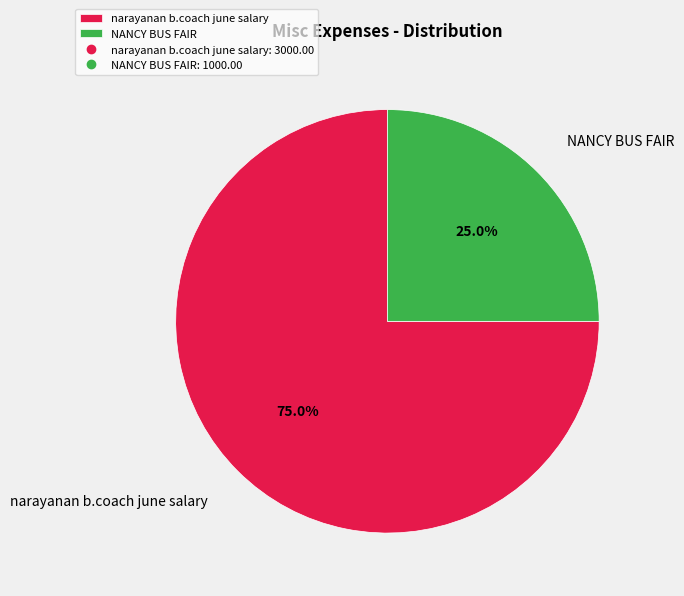

Which category has the biggest portion of the pie?

narayanan b.coach june salary